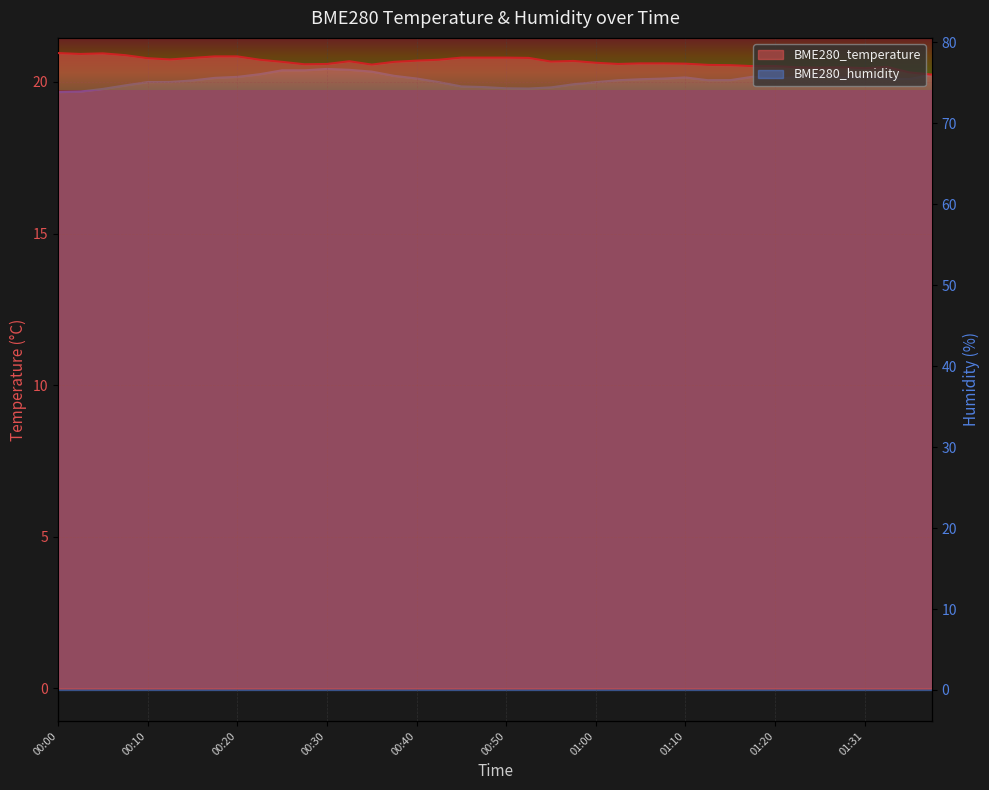

Does the chart display data point markers on the line(s)?

No